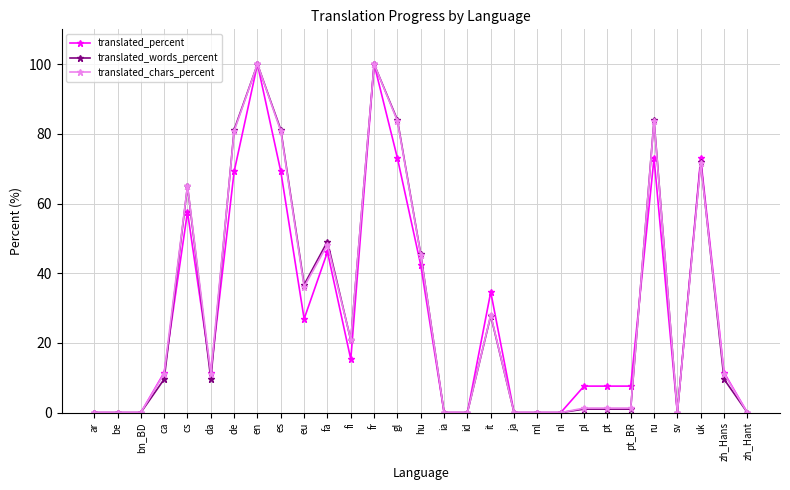

What is the approximate value of translated_chars_percent at cs?

65.1